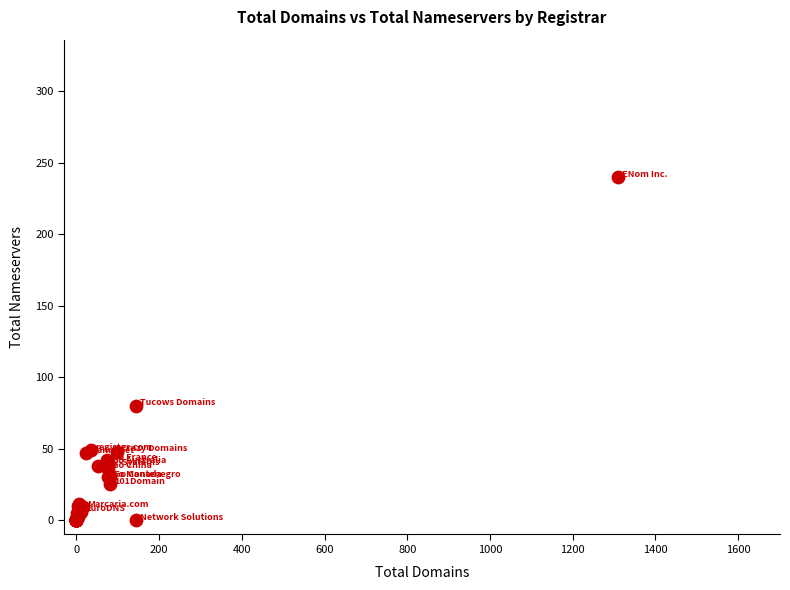

What Y value in the scatter plot is closest to 120?

80